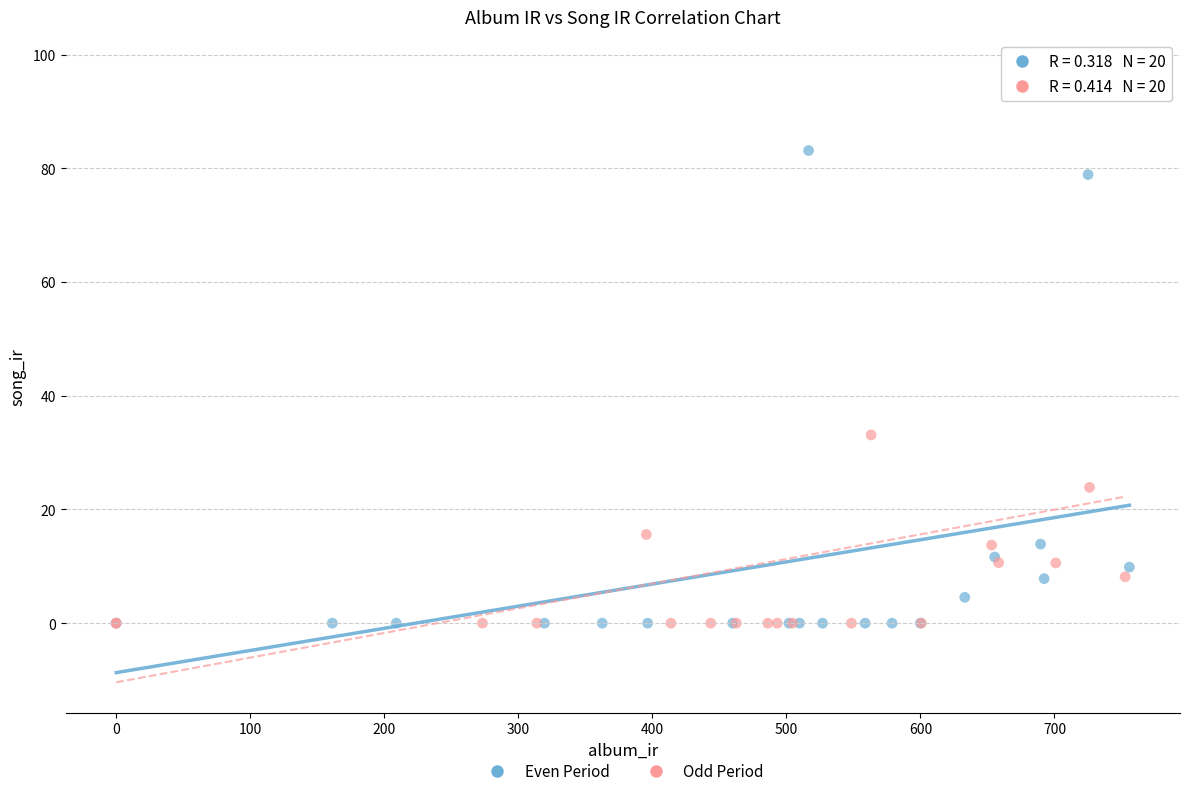

Which series has the widest spread of Y values?

Odd Period